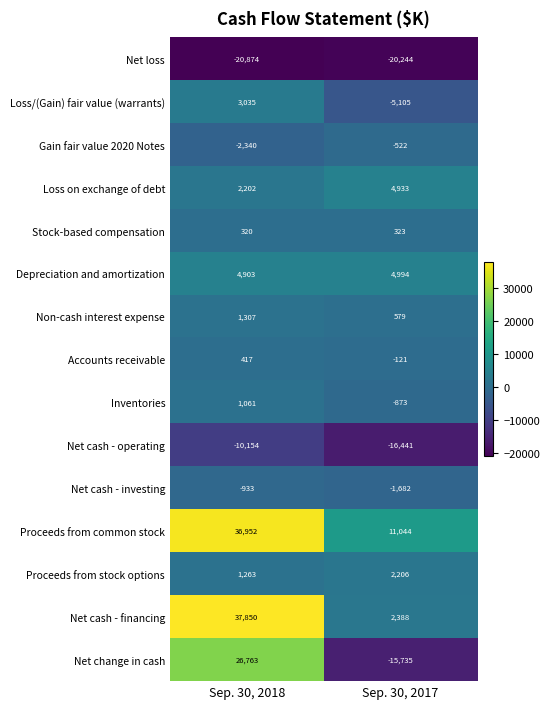

Is it true that Accounts receivable equals -121 at Sep. 30, 2017?

True